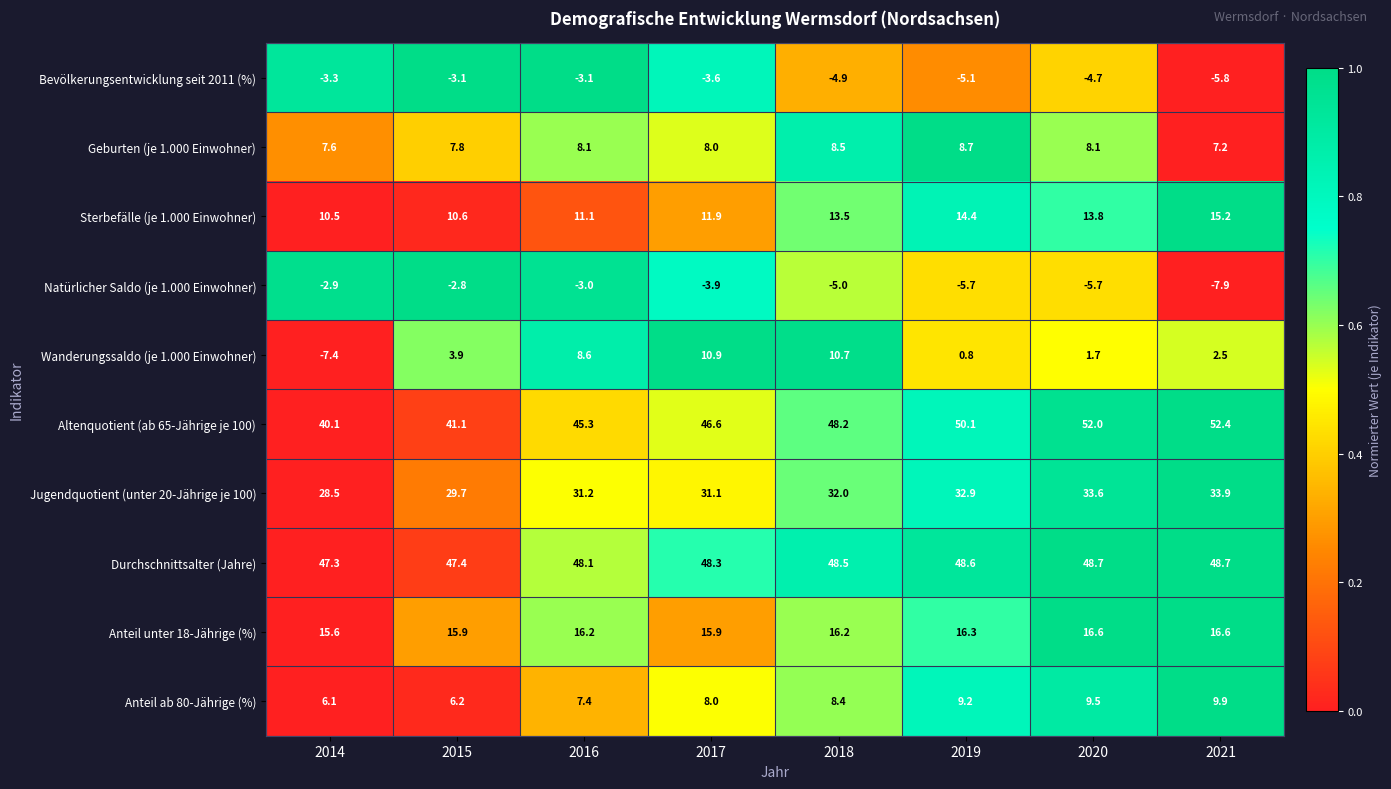

What is the difference between the highest and lowest values at 2015?

50.5